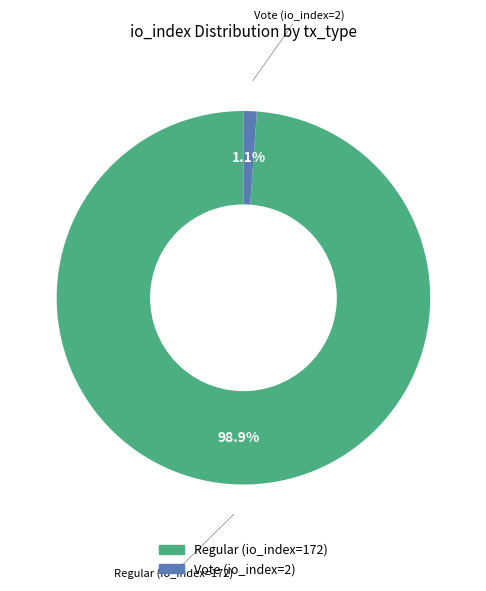

What percentage is the Regular (io_index=172) slice, to the nearest percent?

99%